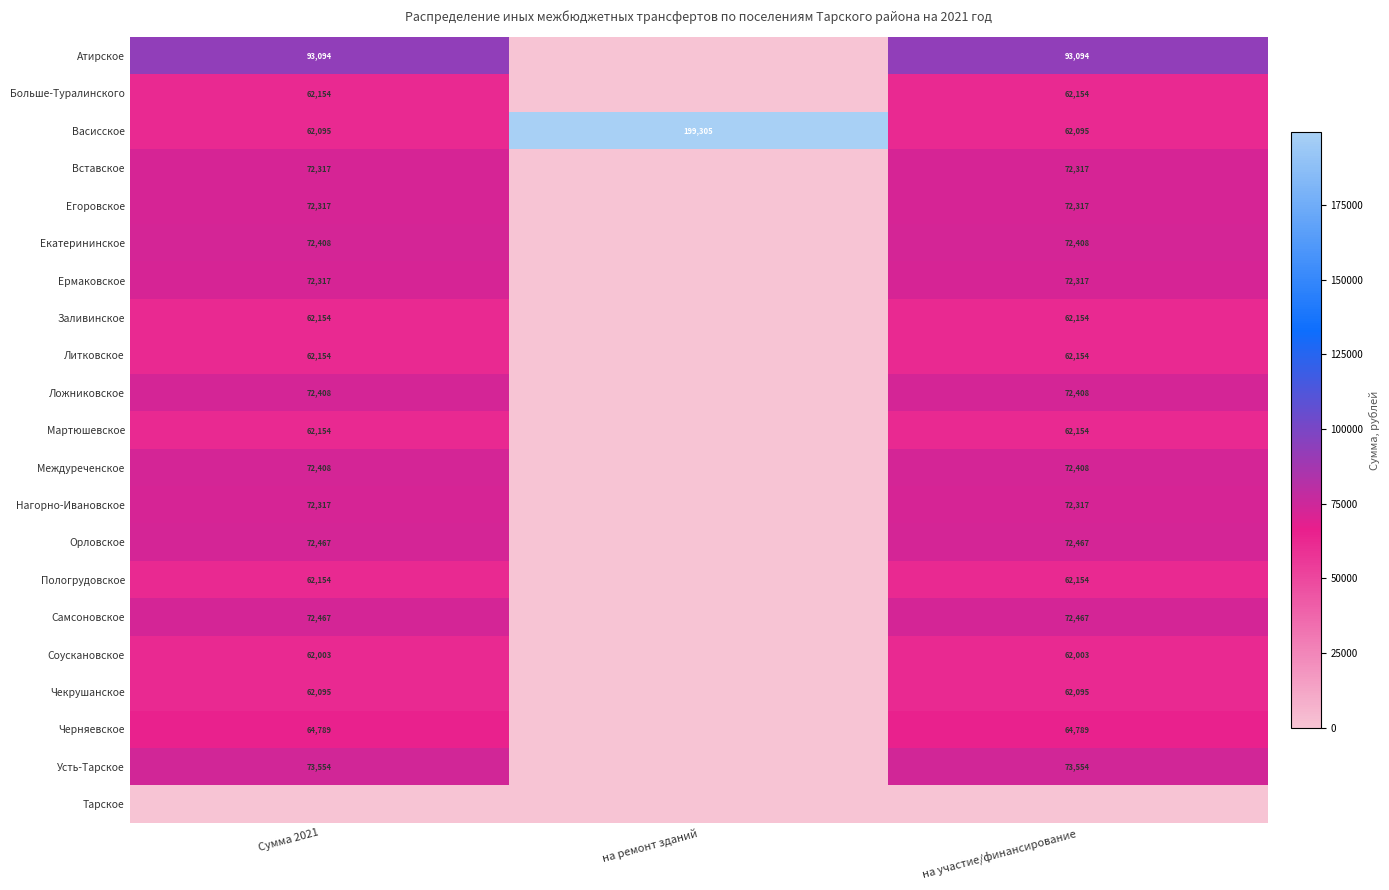

Between Сумма 2021 and на ремонт зданий, which is larger?

Сумма 2021